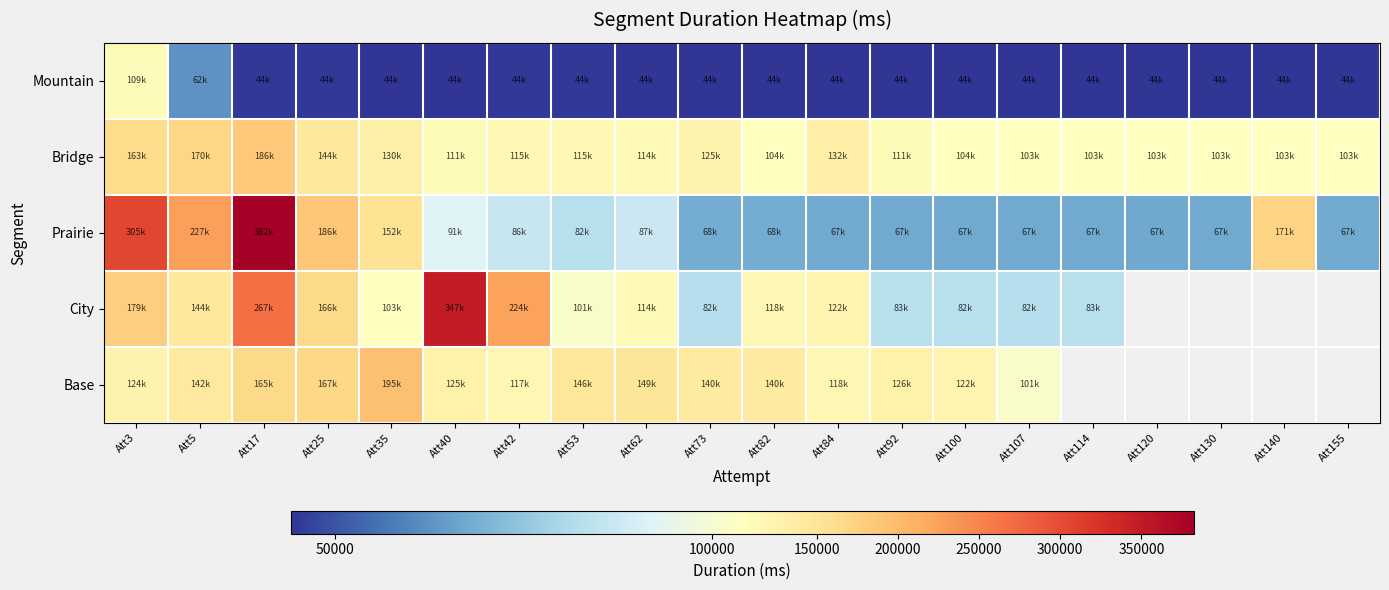

What is the lowest value of the City series?

82841.0